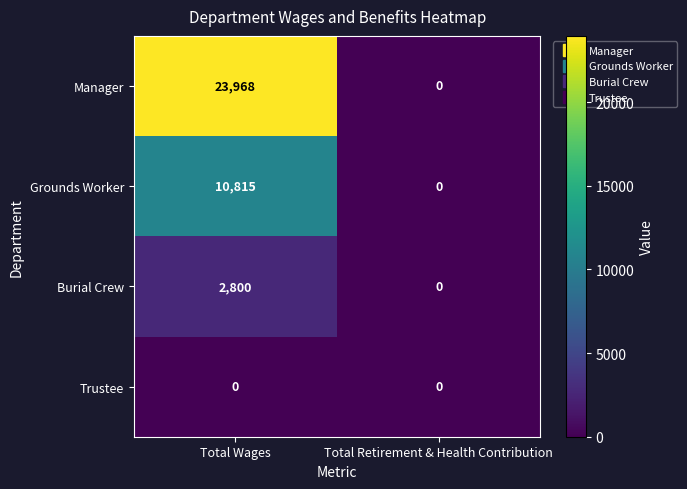

Reading left to right, transcribe all the data shown in this chart.

Manager: Total Wages=23968	Total Retirement & Health Contribution=0
Grounds Worker: Total Wages=10815	Total Retirement & Health Contribution=0
Burial Crew: Total Wages=2800	Total Retirement & Health Contribution=0
Trustee: Total Wages=0	Total Retirement & Health Contribution=0